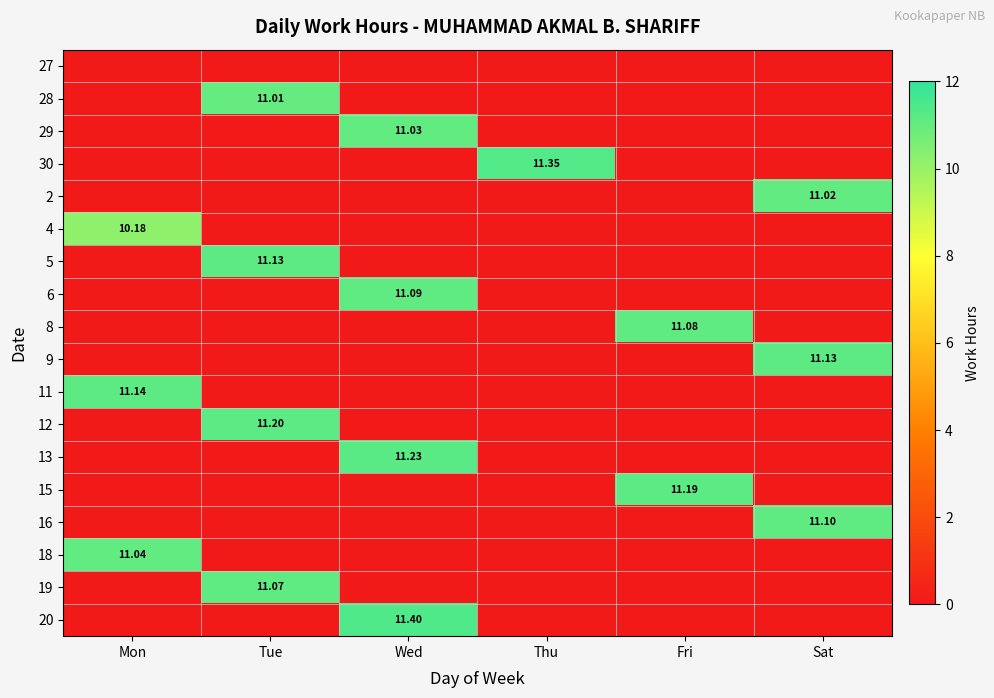

Is the value of 12 at Tue greater than the value of 2 at Sat?

Yes